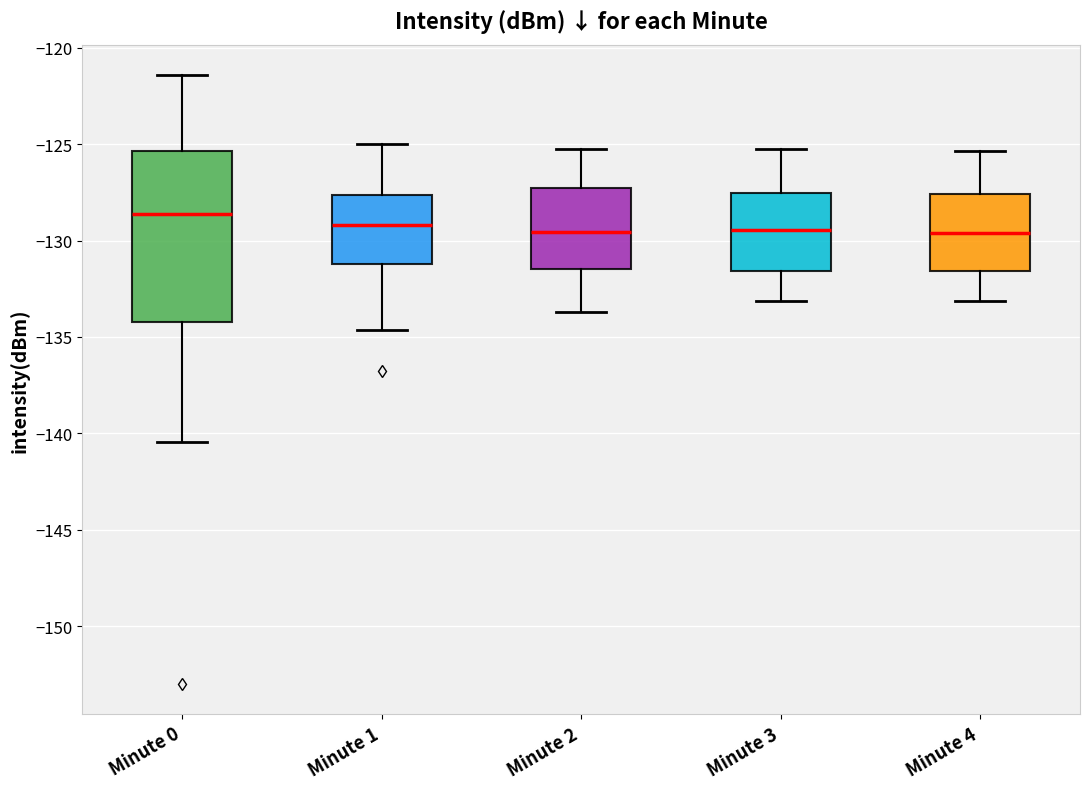

Comparing the boxes themselves (not the whiskers), which one is the tallest?

Minute 0